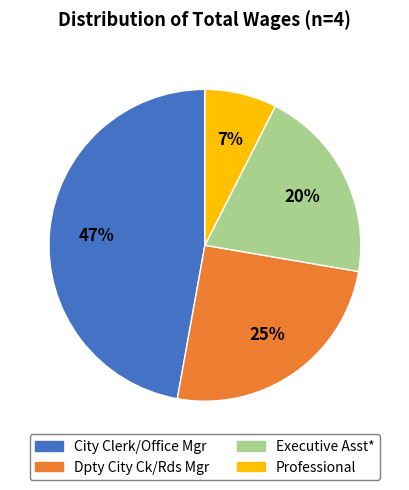

Count the number of slices in the pie.

4